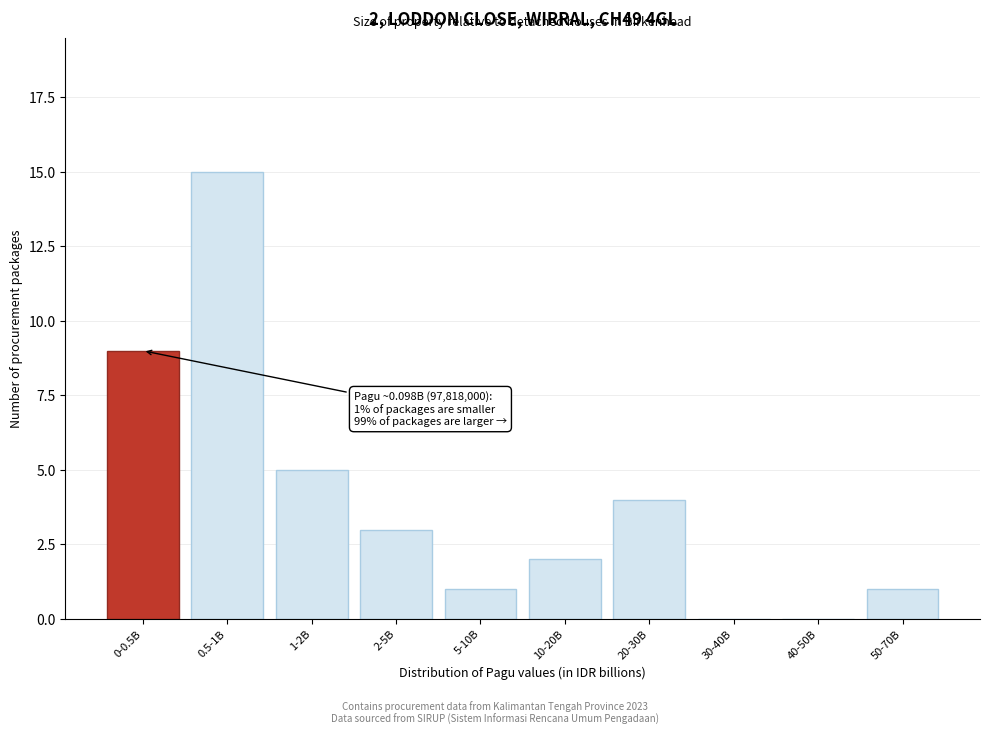

Reading left to right, extract all data points from this chart.

0-0.5B=9	0.5-1B=15	1-2B=5	2-5B=3	5-10B=1	10-20B=2	20-30B=4	30-40B=0	40-50B=0	50-70B=1